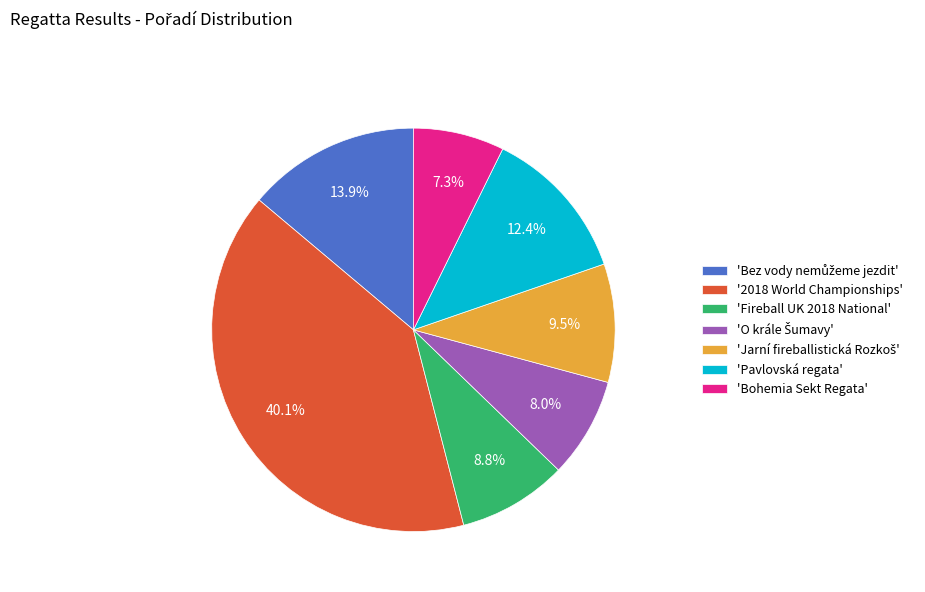

What portion of the pie excludes 'Pavlovská regata'?

87.6%